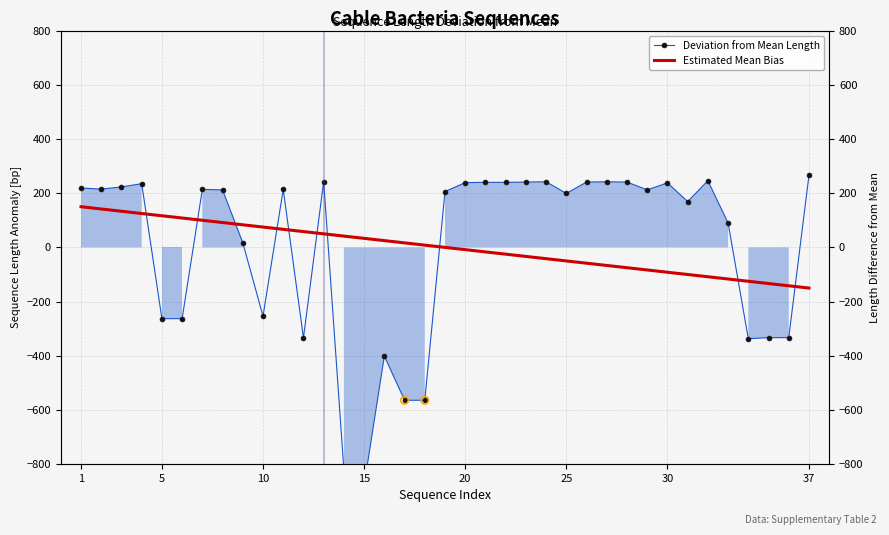

What is the change in value from 2 to 11?

-1.0